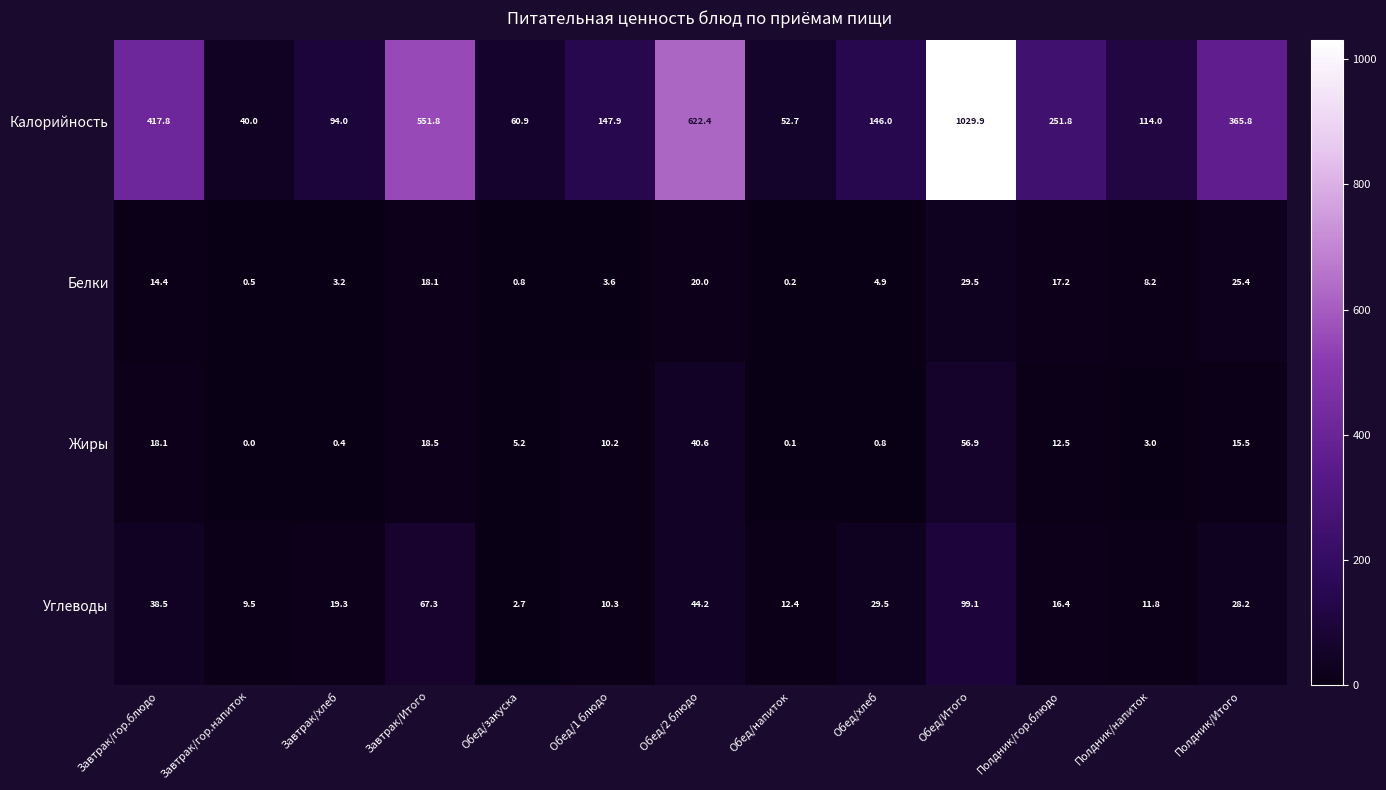

Which label corresponds to the largest value in the chart?

Обед/Итого